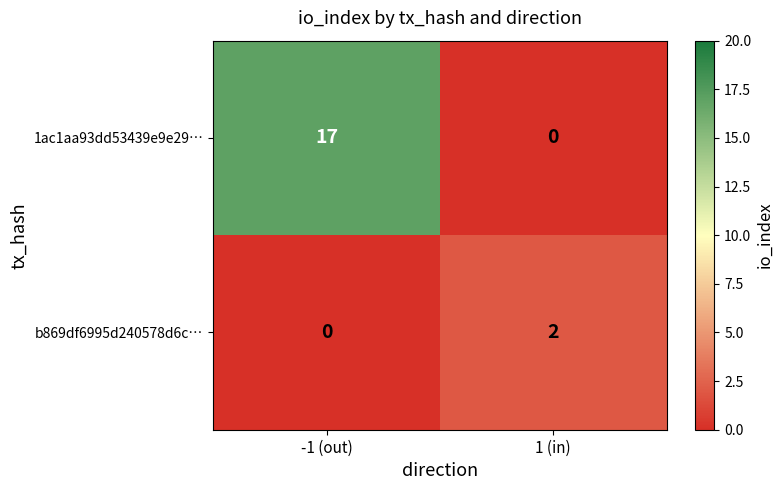

List the labels in order of b869df6995d240578d6c… value, largest first.

1 (in), -1 (out)